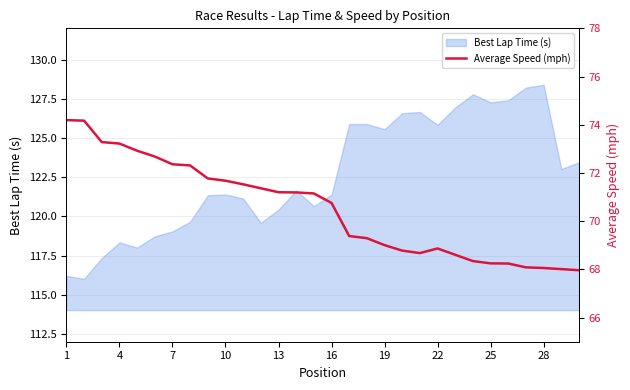

How many lines are shown in the chart?

1